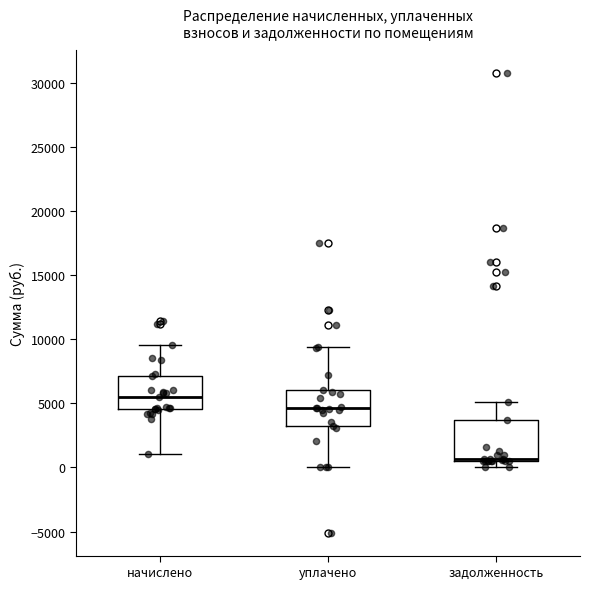

Reading left to right, read every box against the y-axis: the position of its median line, the range the box covers, and the ends of its whiskers. The values are not printed on the chart, so give them approximately, as read against the axis.

начислено: median 5500, box 4500 to 7000, whiskers 1000 to 9500
уплачено: median 4500, box 3000 to 6000, whiskers 0 to 9500
задолженность: median 500 (drawn on the box's lower edge), box 500 to 3500, whiskers 0 to 5000